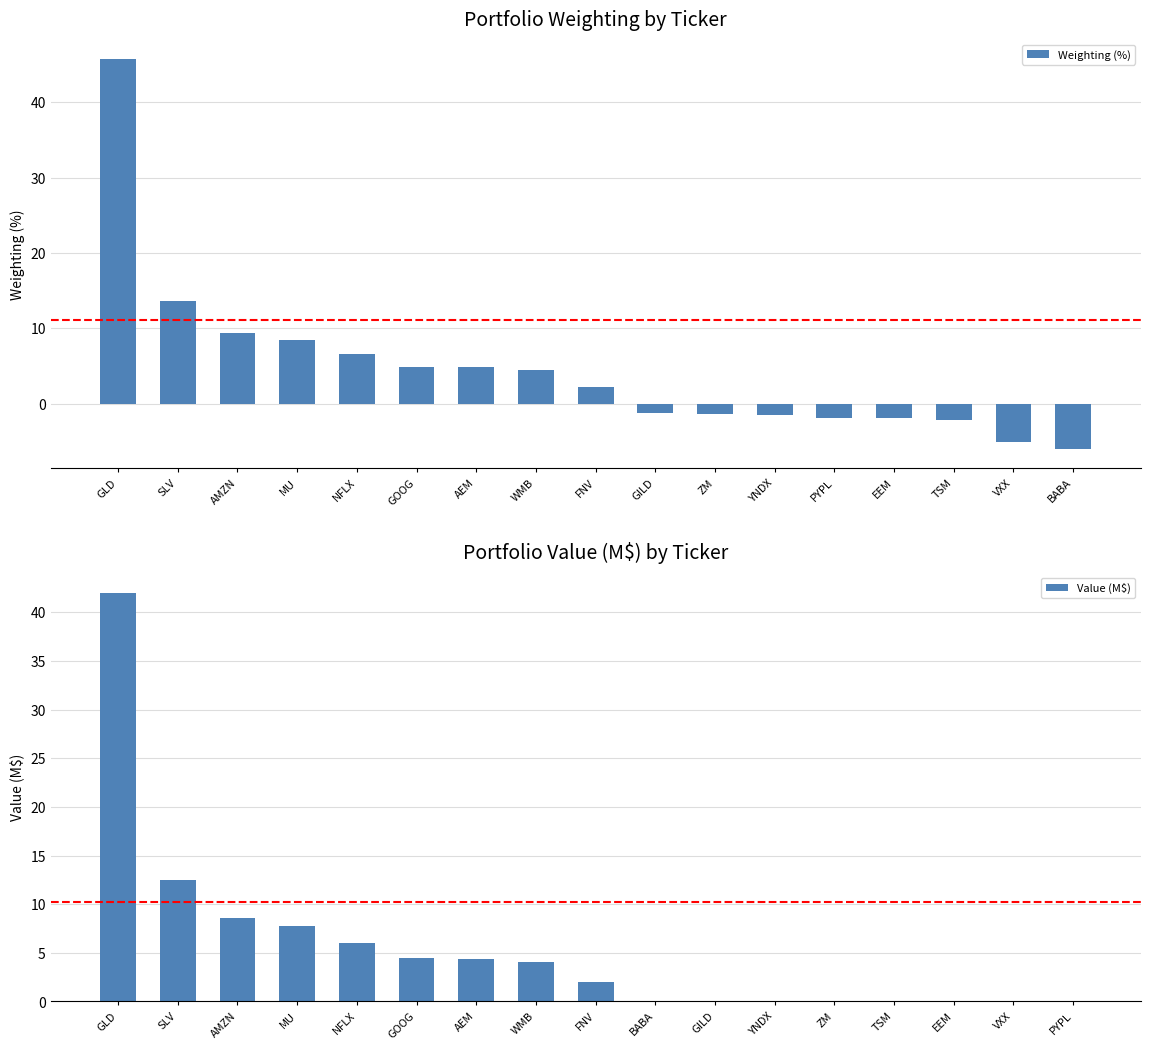

Count the number of data series in this chart.

2